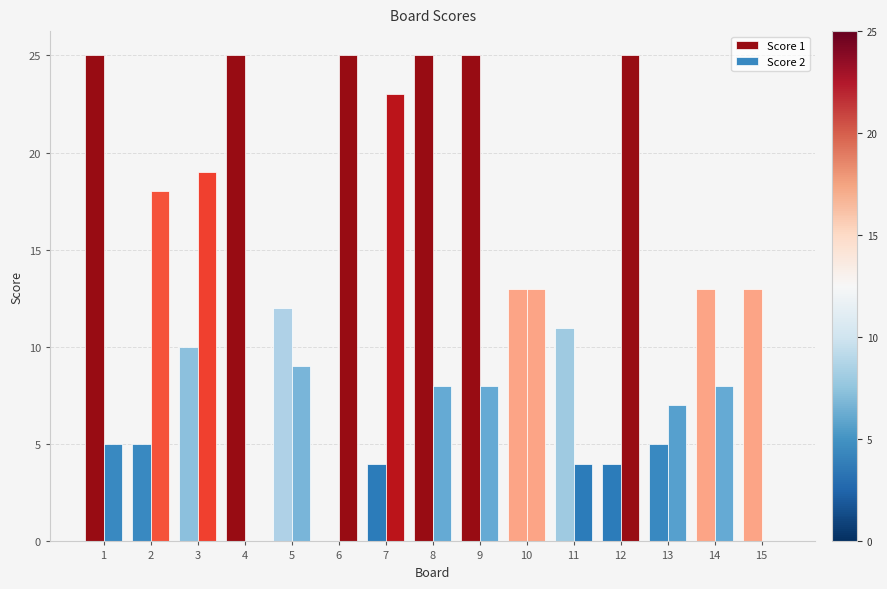

Are the bars horizontal?

No